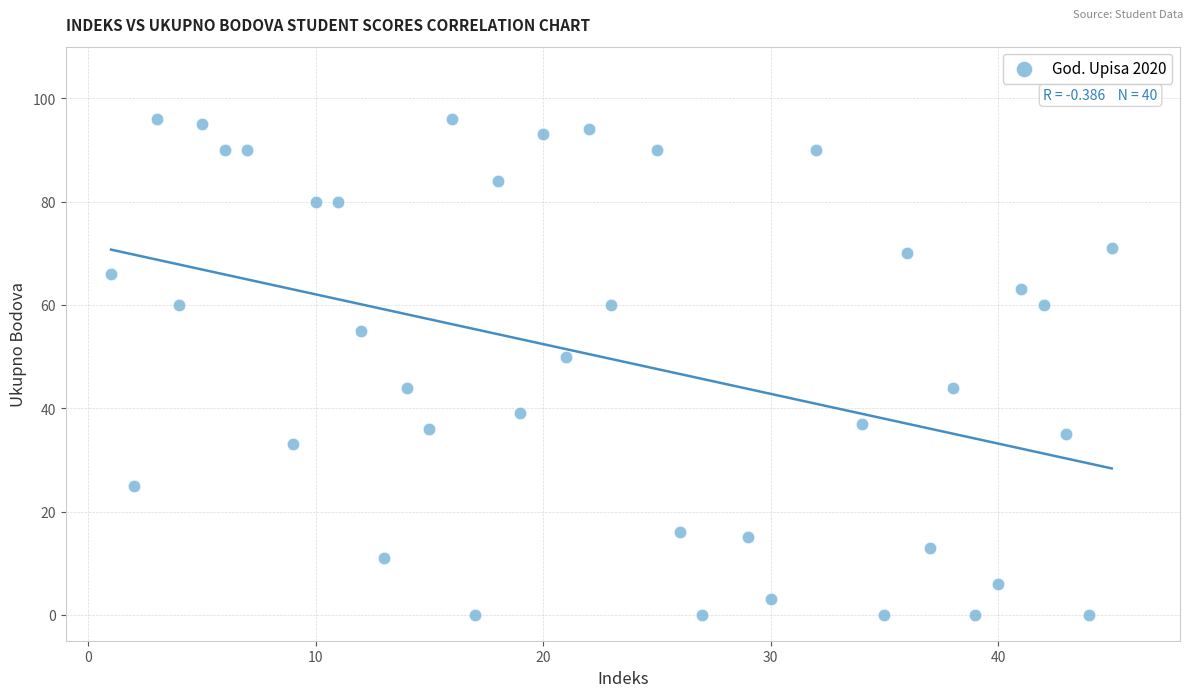

What Y value in the scatter plot is closest to 48?

50